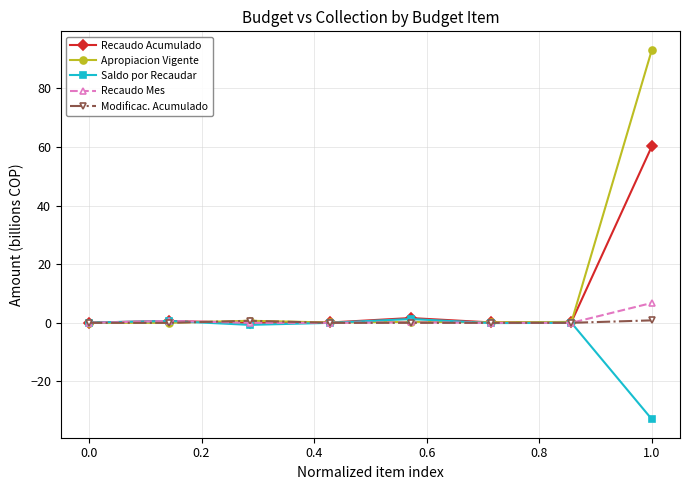

What is the smallest value displayed?

-32.9